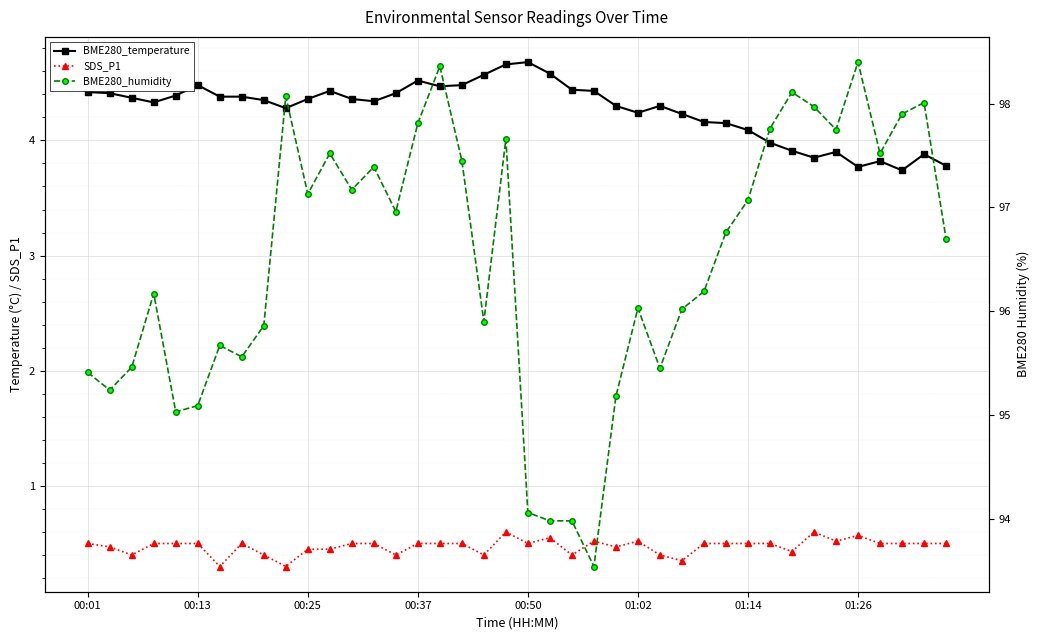

True or false: SDS_P1 and BME280_humidity cross at least once.

False